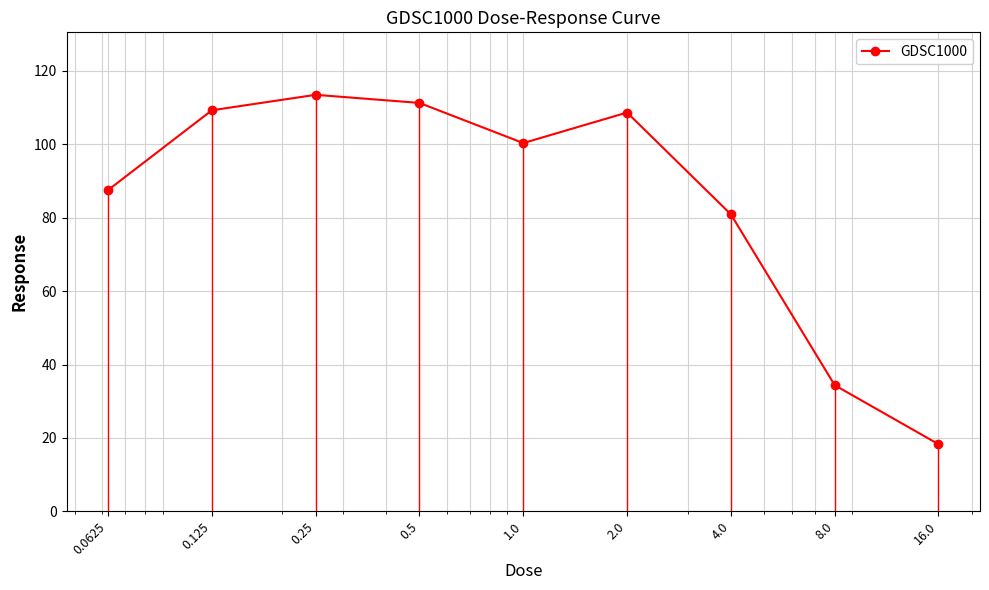

What is the sum of all values?

764.3